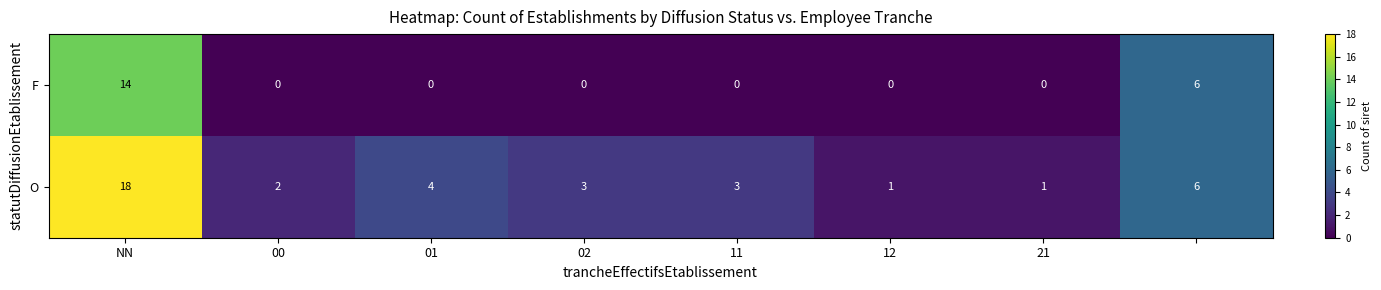

What is the maximum value for O?

18